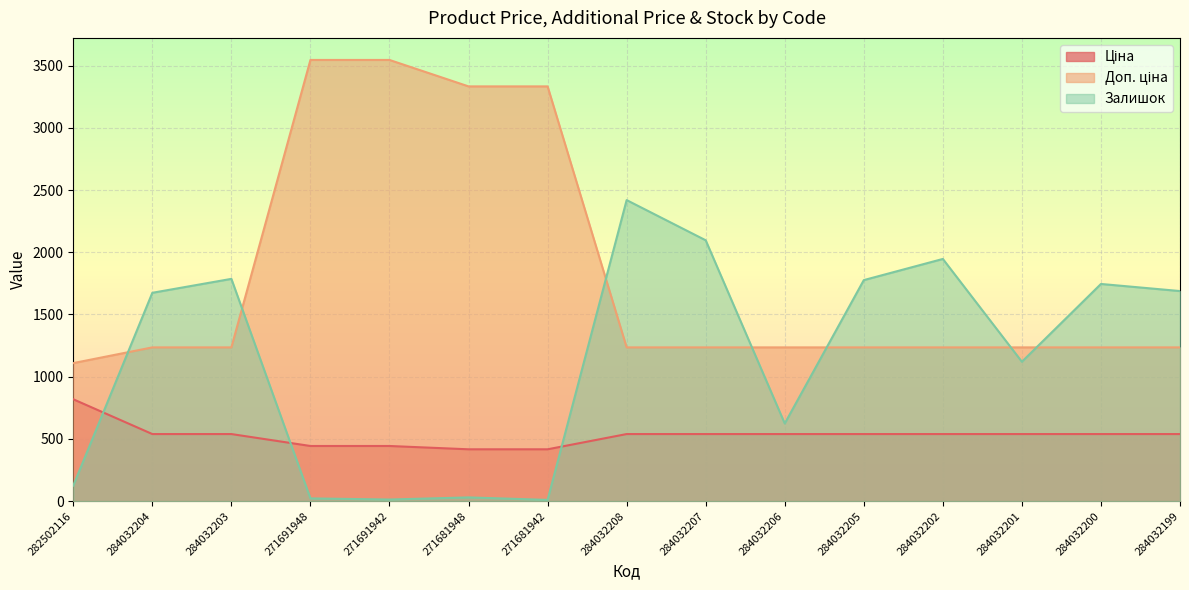

Reading left to right, list all the values displayed in this chart.

Ціна: 818.5	539.0	539.0	443.1	443.1	416.6	416.6	539.0	539.0	539.0	539.0	539.0	539.0	539.0	539.0
Доп. ціна: 1109.2	1235.4	1235.4	3545.0	3545.0	3332.5	3332.5	1235.4	1235.4	1235.4	1235.4	1235.4	1235.4	1235.4	1235.4
Залишок: 125.0	1674.0	1786.0	22.0	13.0	30.0	10.0	2419.0	2096.0	624.0	1776.0	1946.0	1120.0	1745.0	1688.0